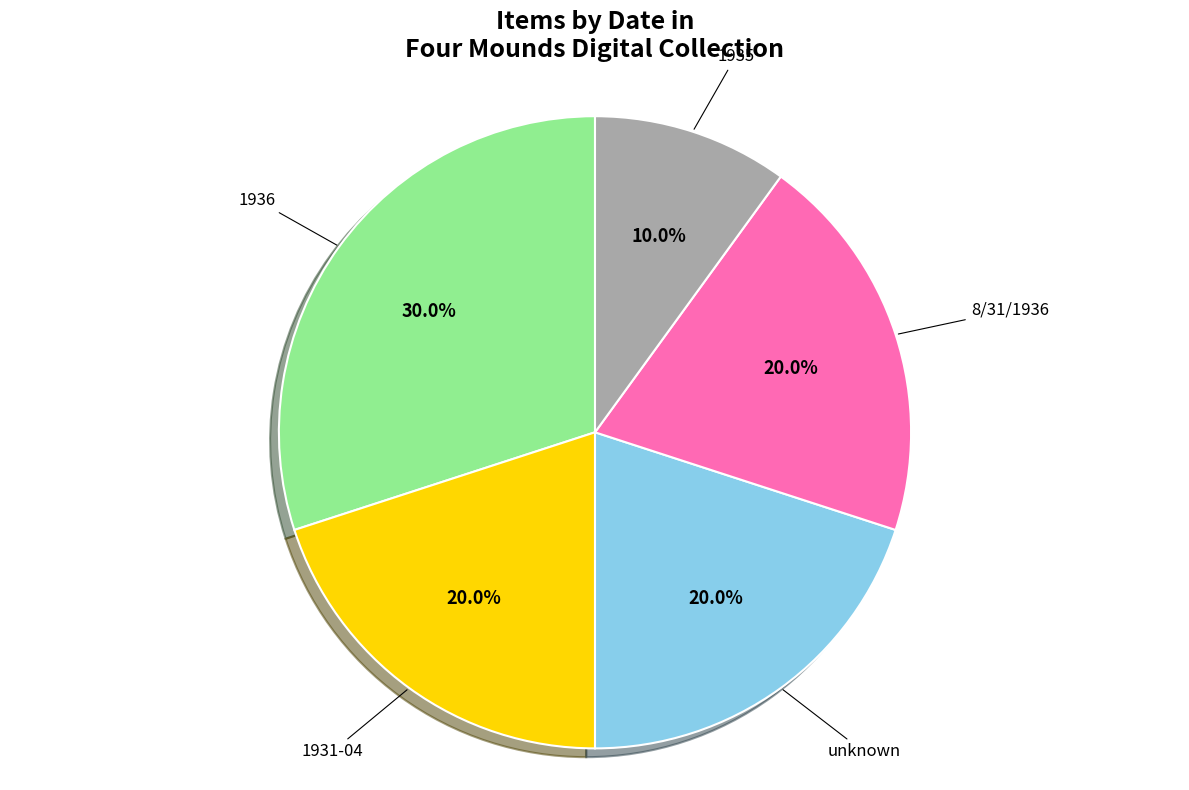

Does any single category account for the majority?

No